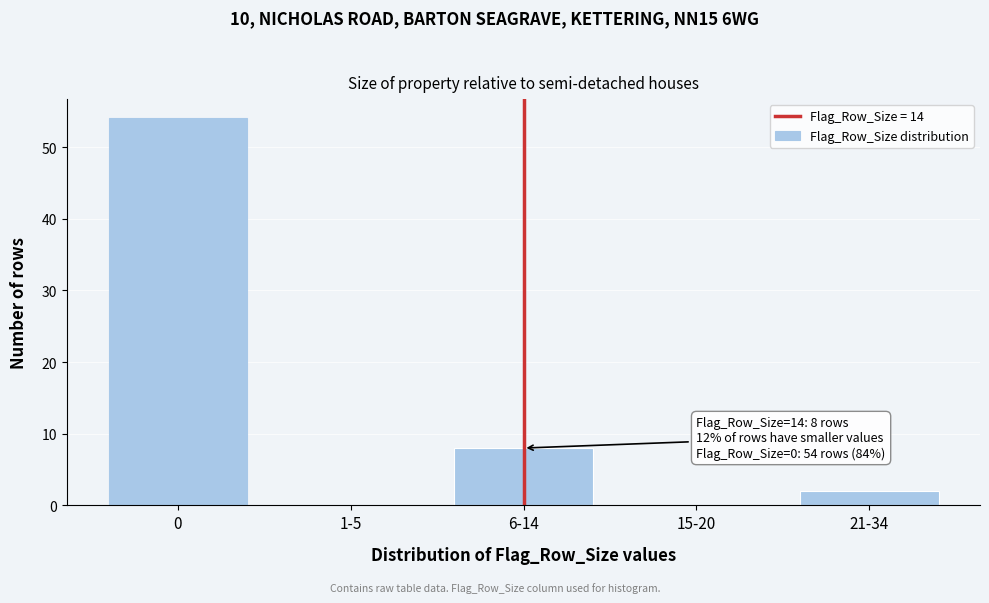

Reading right to left, what are all the values shown in this chart?

21-34=2	15-20=0	6-14=8	1-5=0	0=54